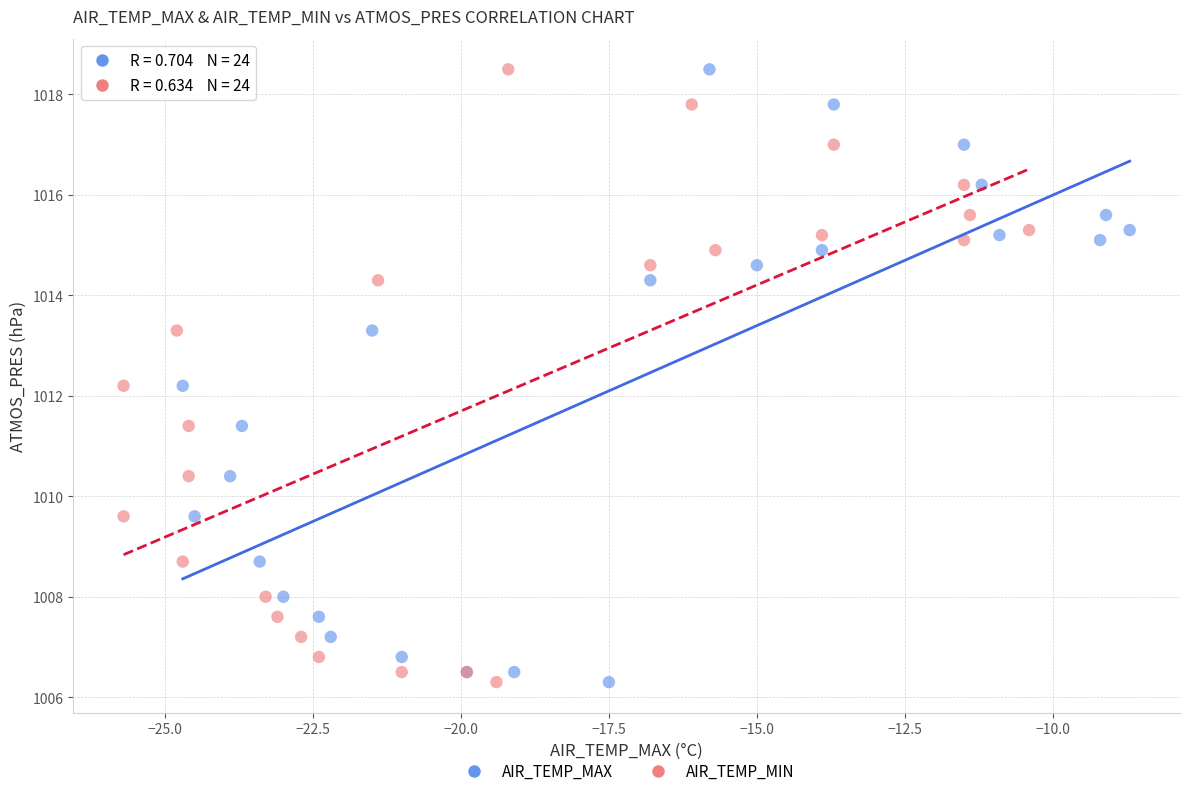

What are all the series names shown in the legend?

AIR_TEMP_MAX, AIR_TEMP_MIN